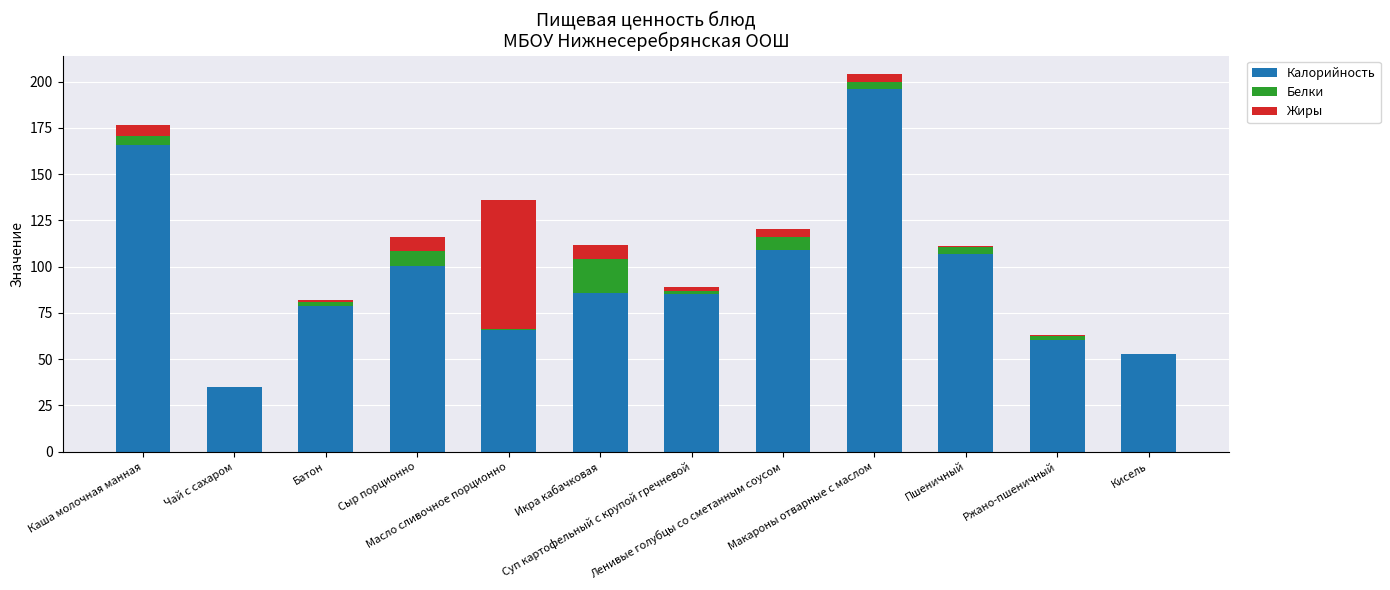

What is the total value across all series at Ржано-пшеничный?

63.0